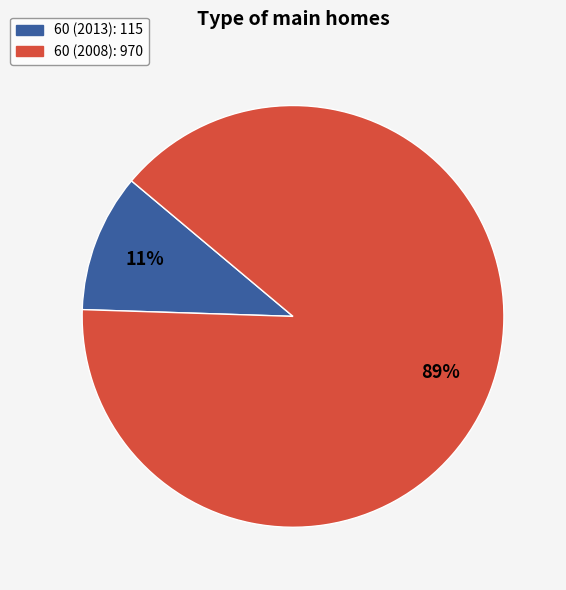

What is the smallest slice in the pie chart?

60 (2013)